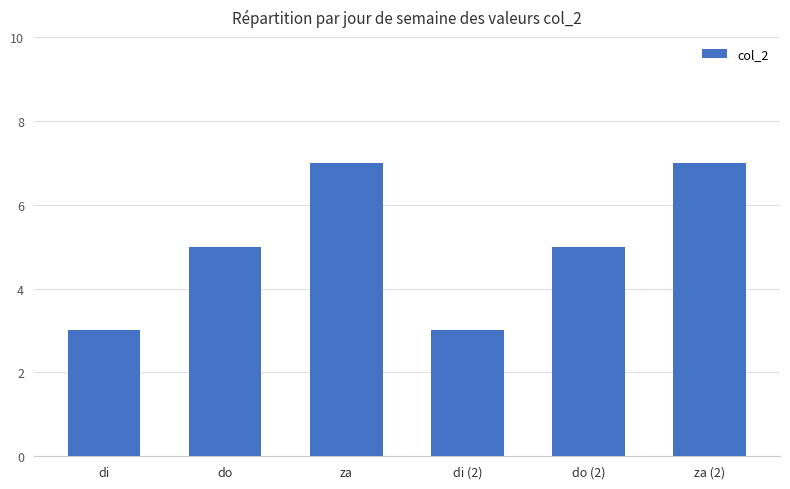

True or false: the data shows 1 at di.

False